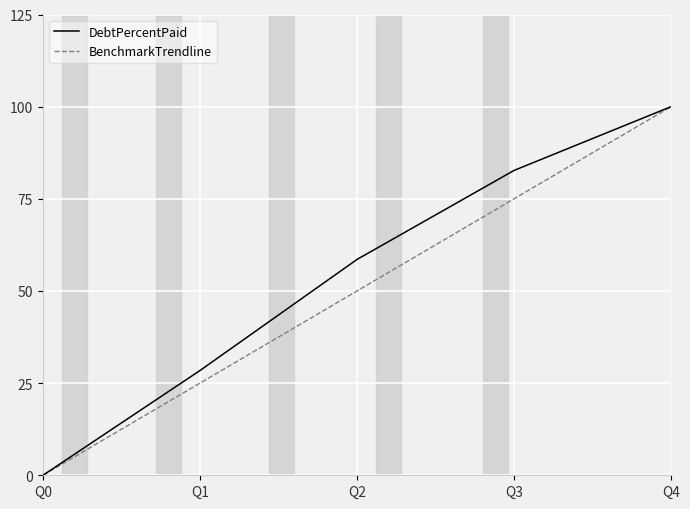

At which category is the sum across all series the highest?

Q4